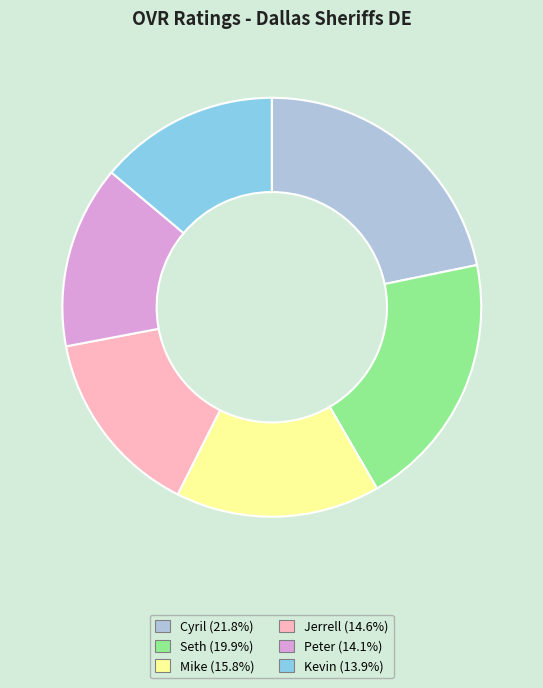

Which category has the biggest portion of the pie?

Cyril